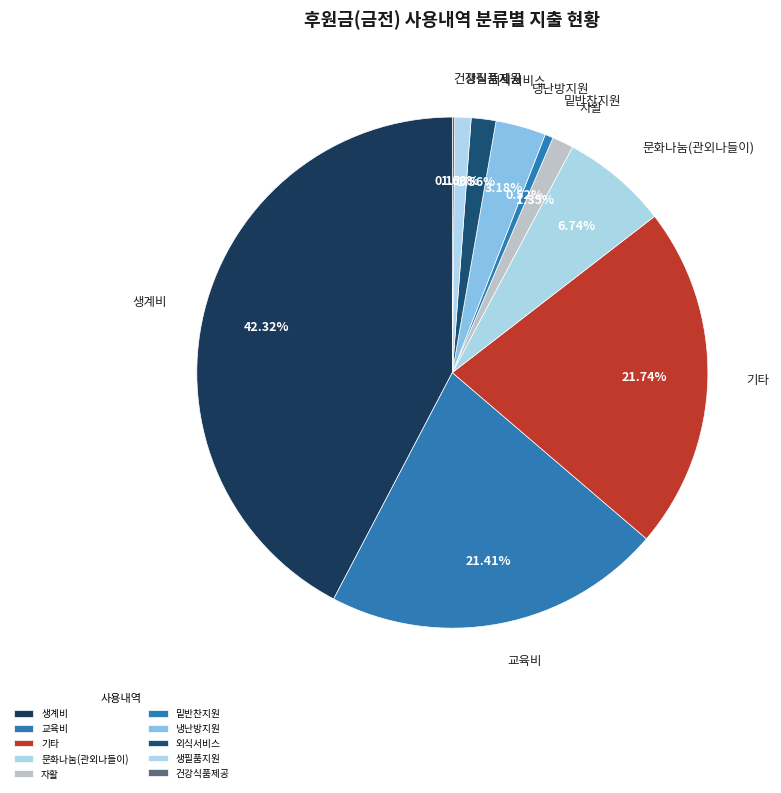

Approximately how many times larger is the value at 외식서비스 compared to 냉난방지원?

0.5